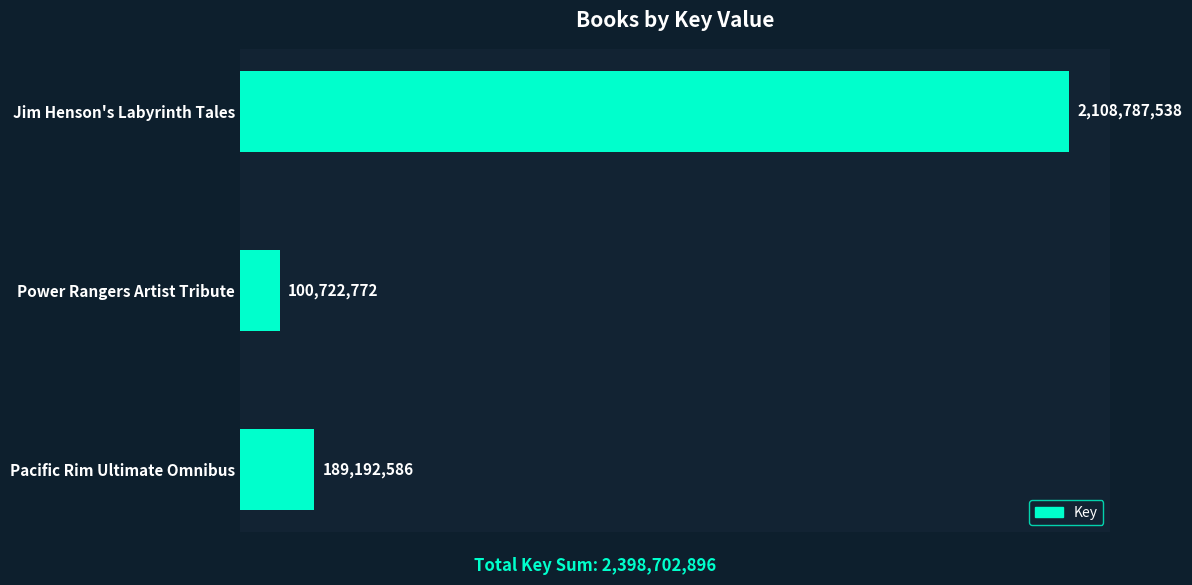

What is the smallest value displayed?

100722772